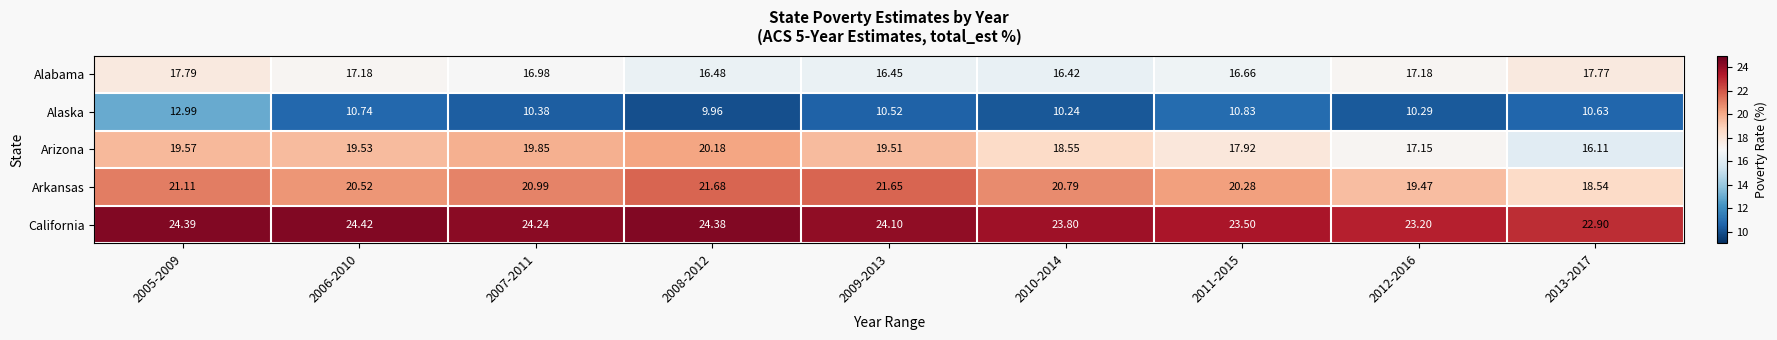

At which category does the chart reach its minimum across all series?

2008-2012